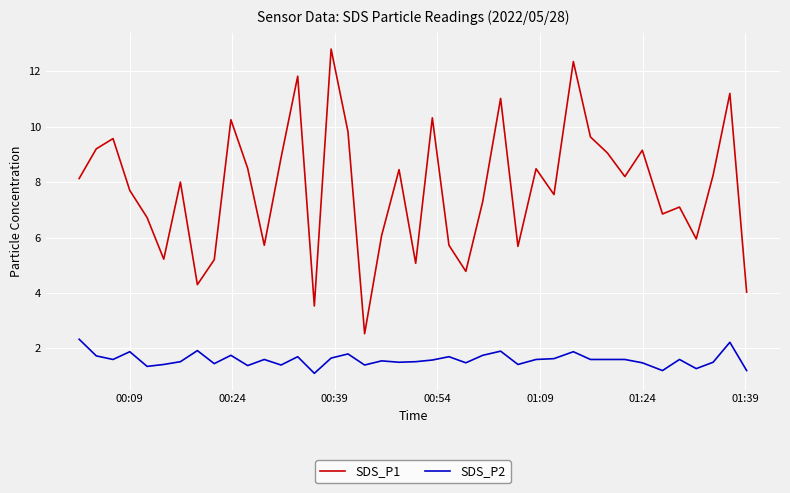

What is the smallest value displayed?

1.1